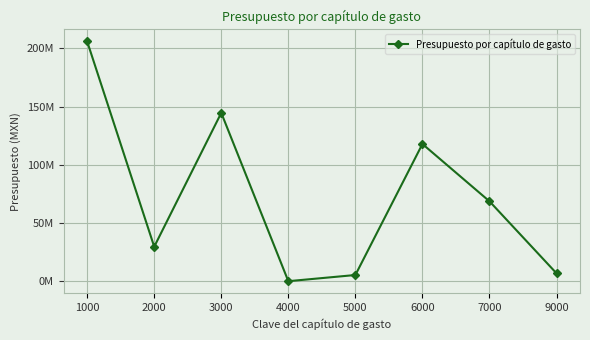

Does the chart have visible grid lines?

Yes